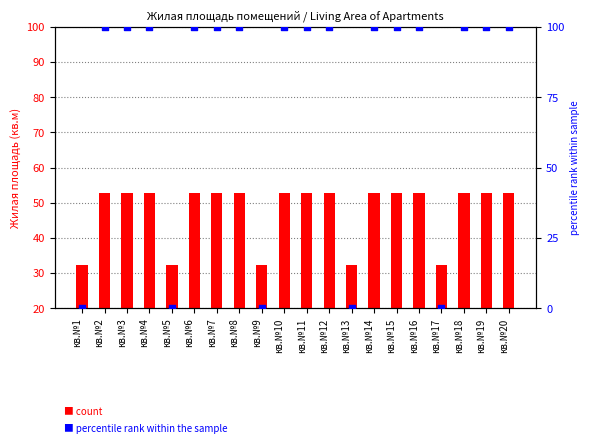

Which series has the largest total across all categories?

percentile rank